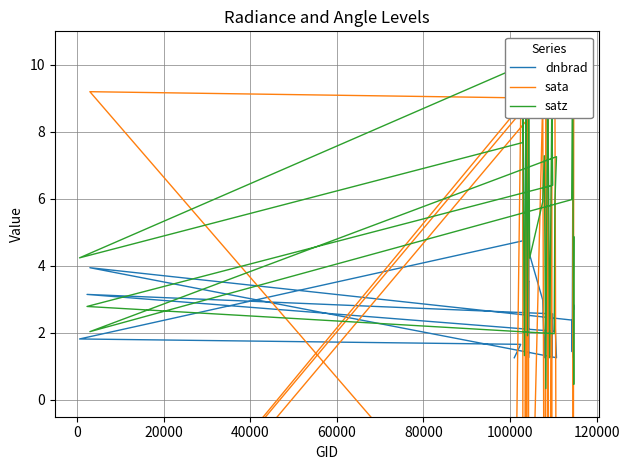

What is the value of the sata point at the 7th from the left?

8.7